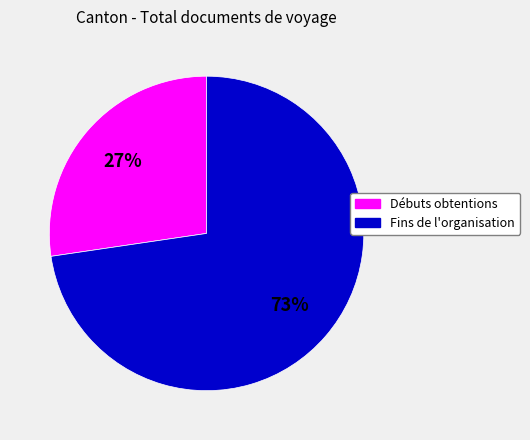

To the nearest percent, what is the average slice percentage?

50%